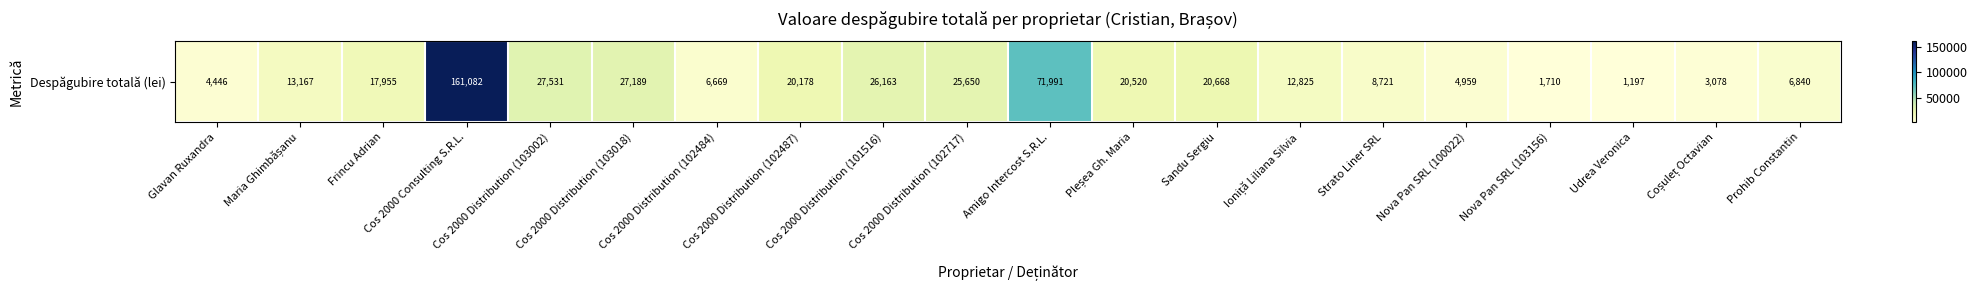

Is it true that the value at Glavan Ruxandra is 4446?

True